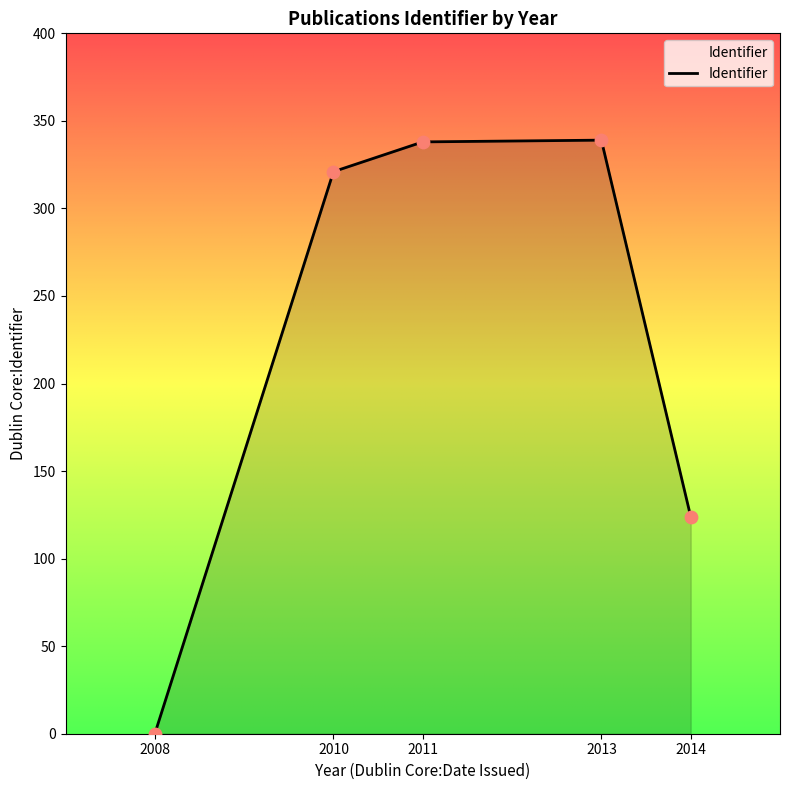

Which has a higher value, 2011 or 2010?

2011